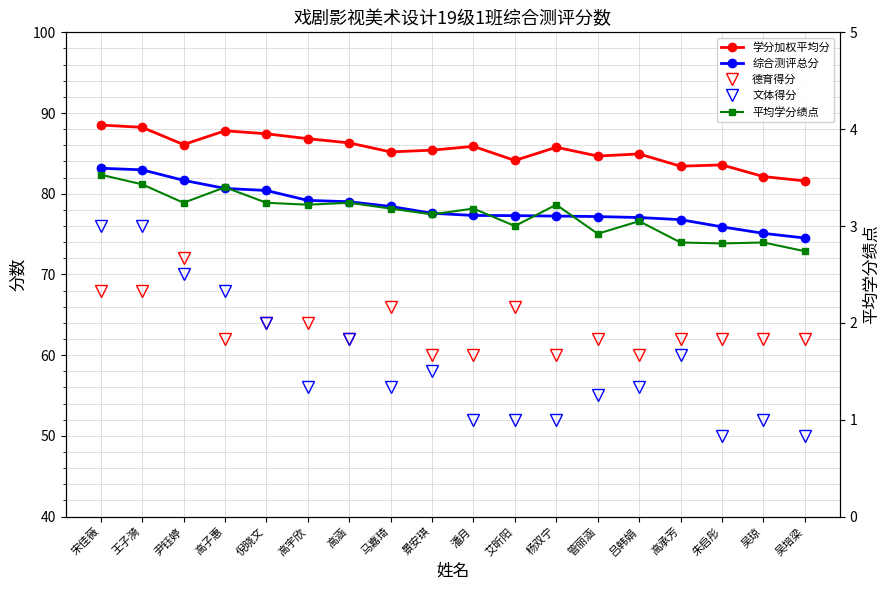

How many values in the 德育得分 series exceed 62?

7